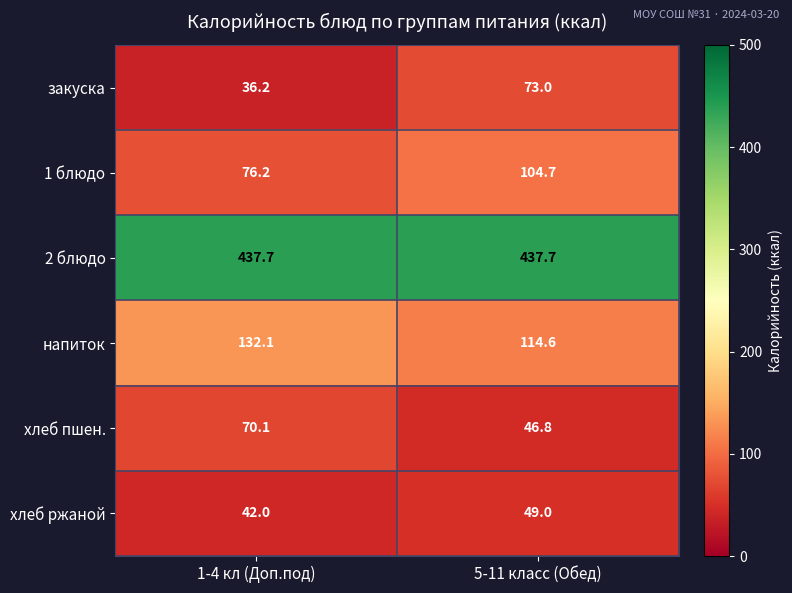

Count the number of categories in the chart.

2